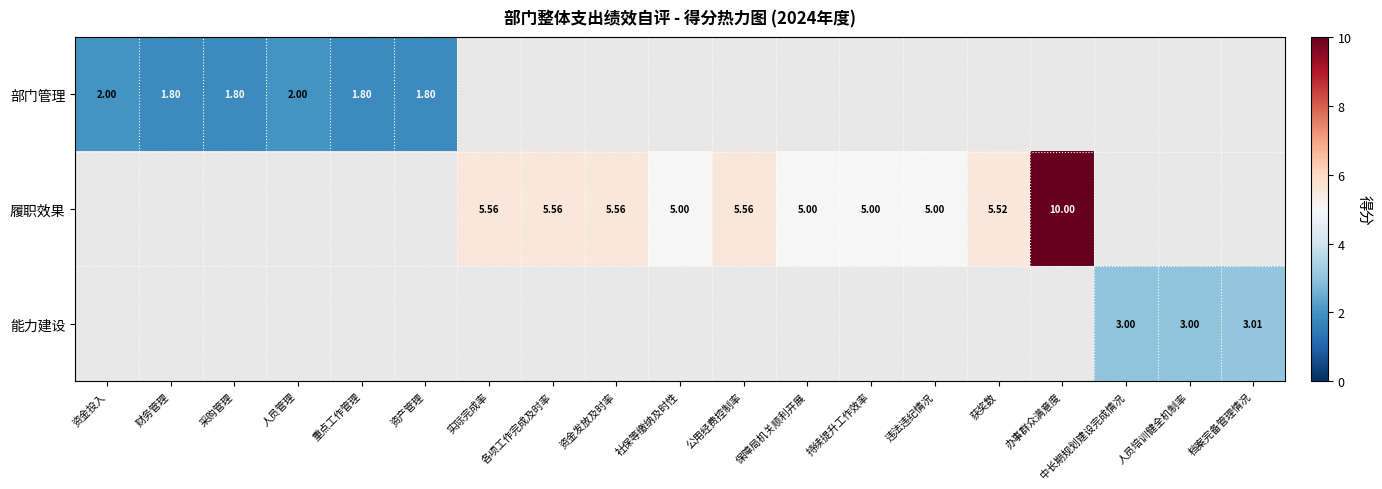

How many distinct data groups are displayed?

3